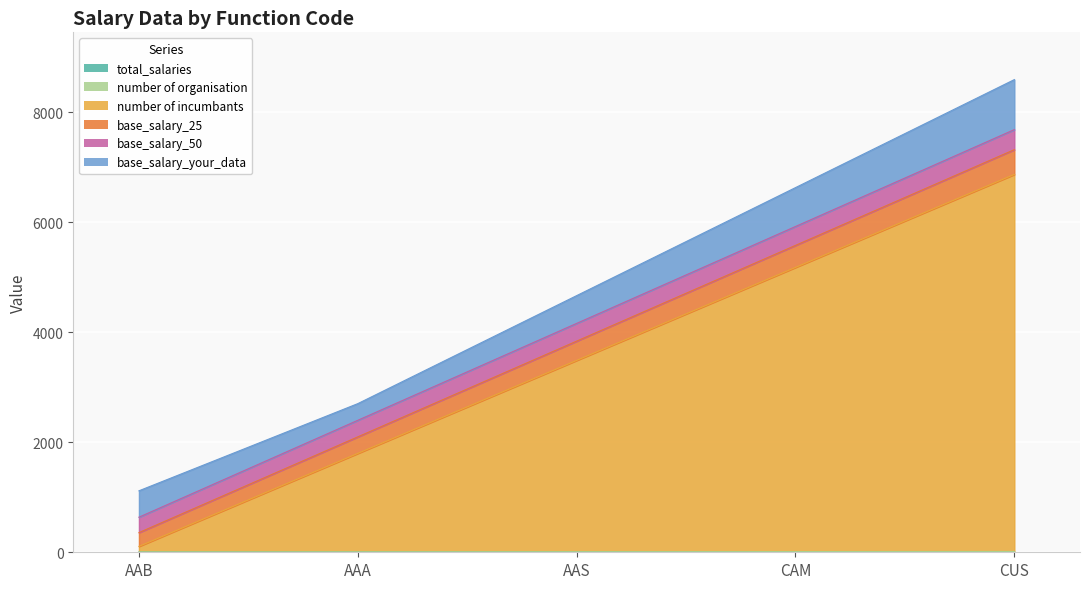

What is the label of the 2nd point from the right?

CAM